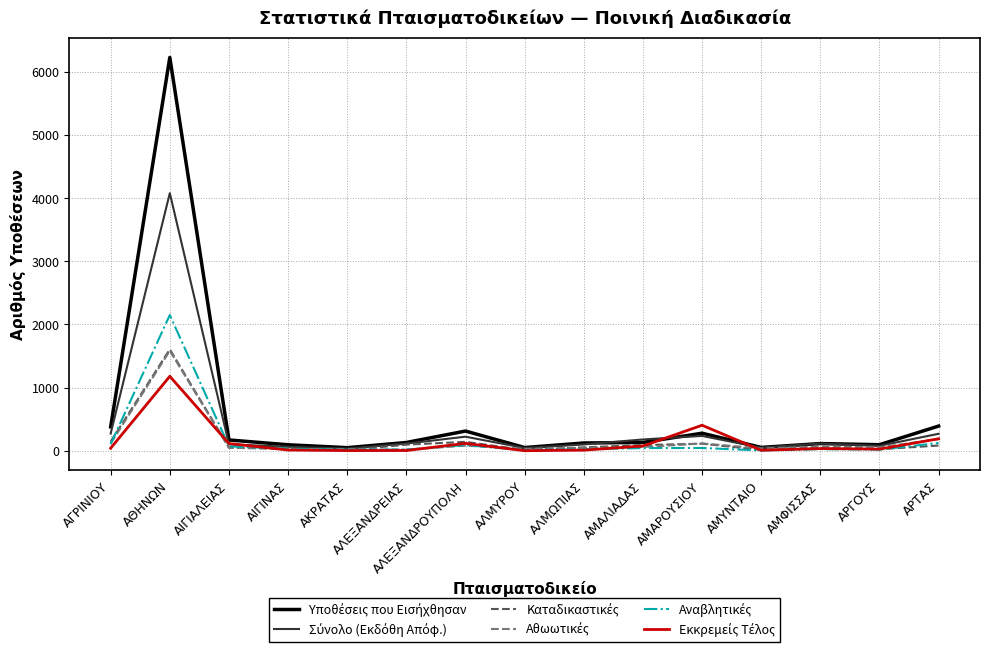

What is the greatest value displayed?

6225